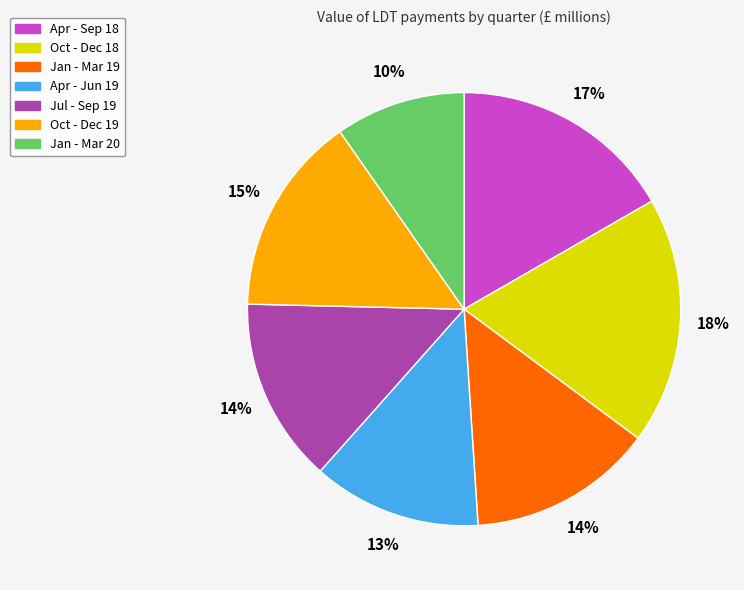

Which has a higher value, Jul - Sep 19 or Oct - Dec 18?

Oct - Dec 18